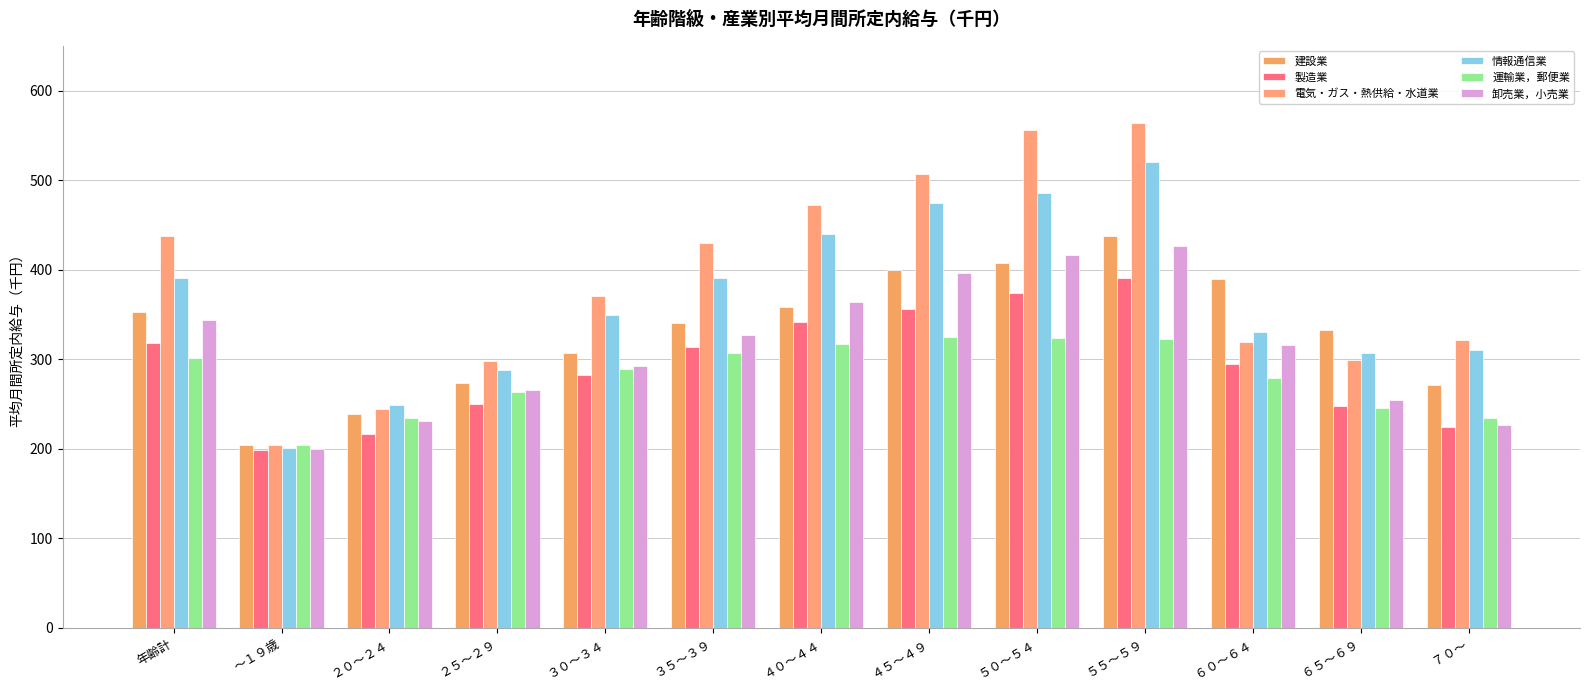

At which label is 製造業 closest to 294?

６０～６４